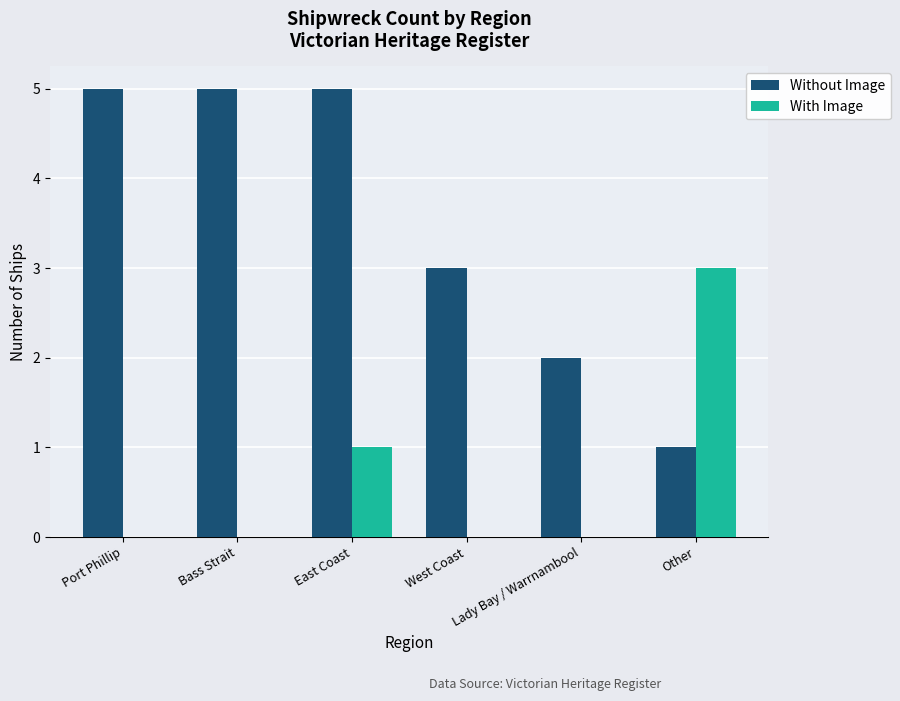

Between Port Phillip and East Coast, which series saw the biggest shift?

With Image